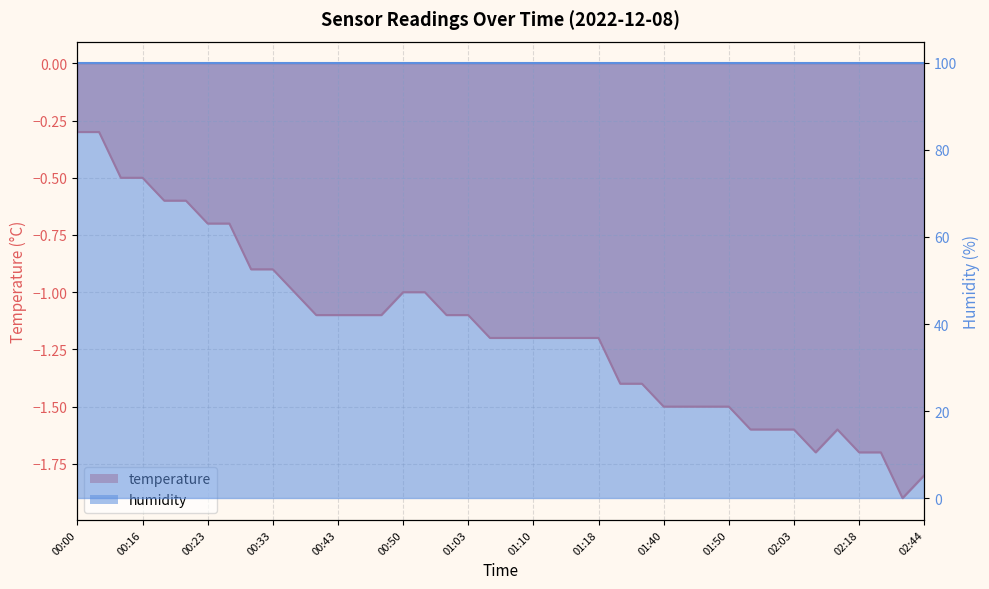

What position from the left is 00:00?

1